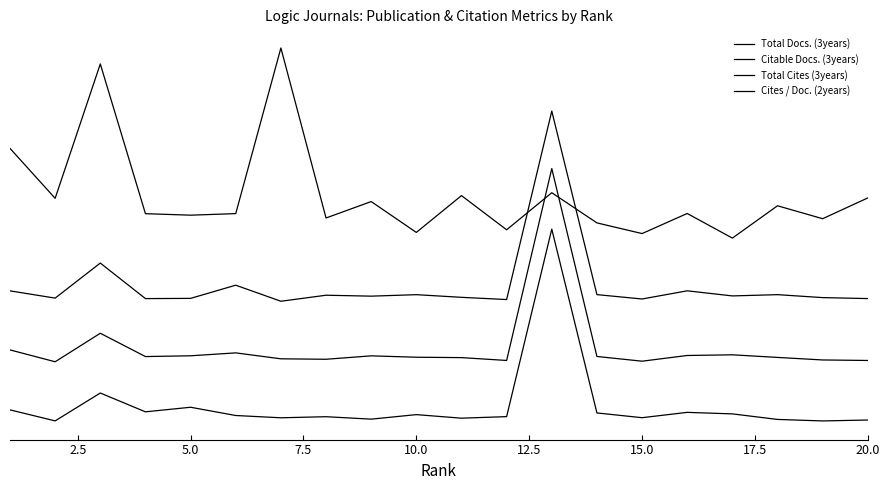

Which series has the largest total across all categories?

Cites / Doc. (2years)